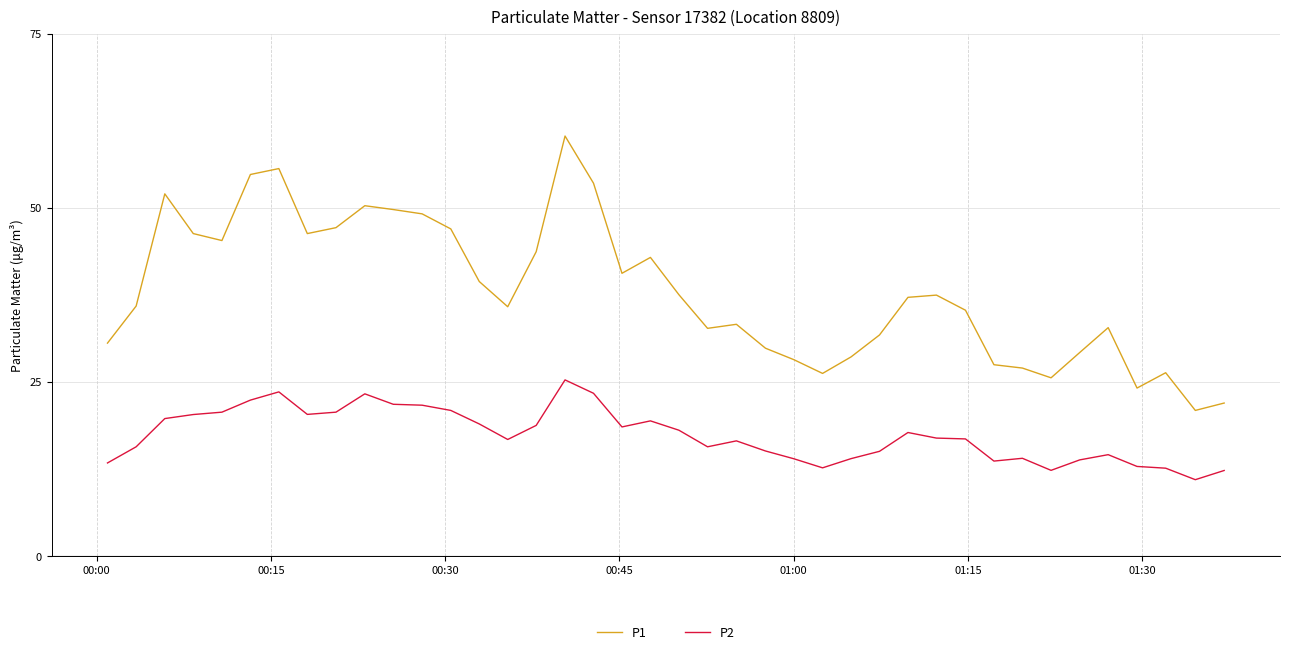

What is the minimum value shown in the chart?

11.0